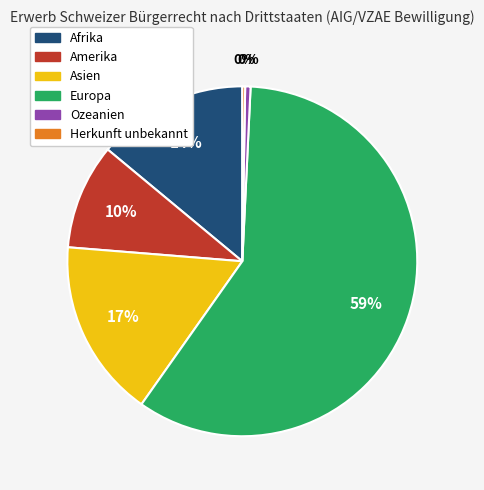

What is the ratio of the value at Europa to the value at Ozeanien?

118.8